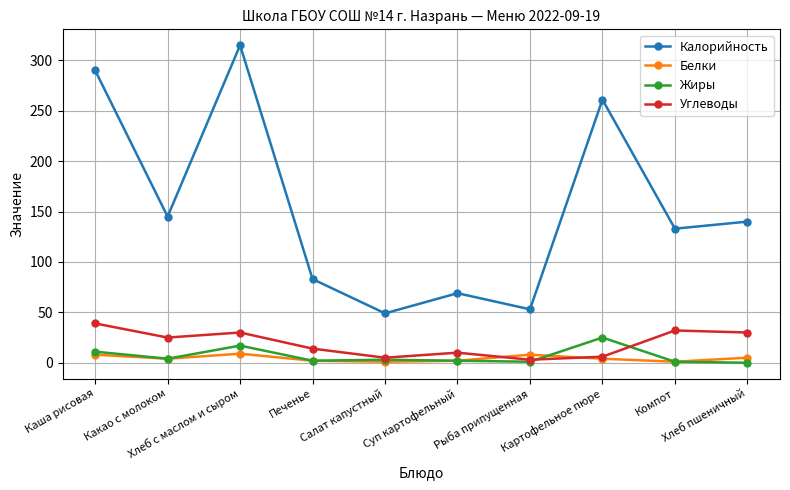

Which series has the widest spread of values?

Калорийность